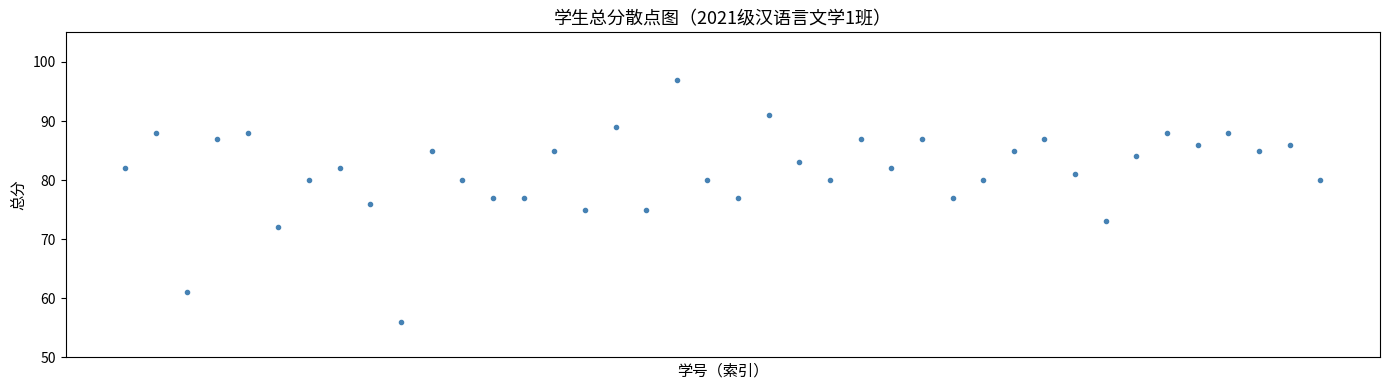

What is the range of Y values (max minus min)?

41